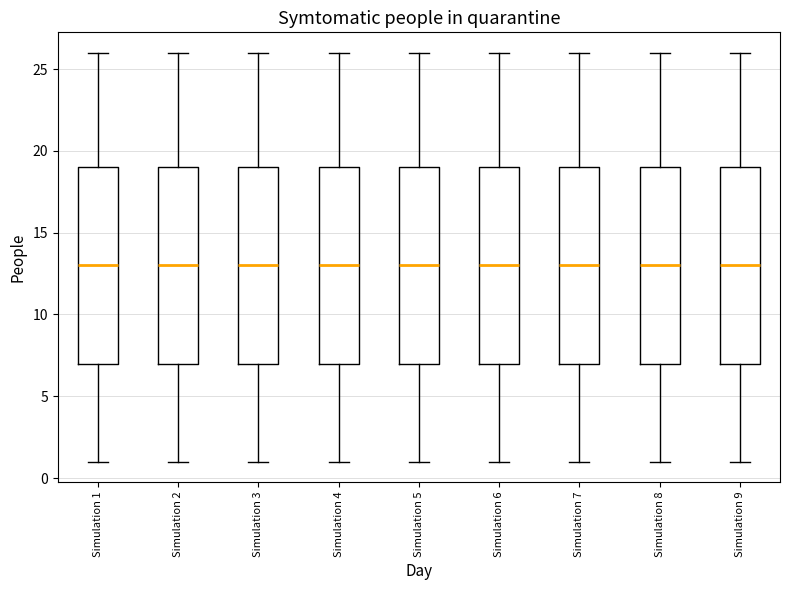

Reading left to right, read every box against the y-axis: the position of its median line, the range the box covers, and the ends of its whiskers. The values are not printed on the chart, so give them approximately, as read against the axis.

Simulation 1: median 13, box 7 to 19, whiskers 1 to 26
Simulation 2: median 13, box 7 to 19, whiskers 1 to 26
Simulation 3: median 13, box 7 to 19, whiskers 1 to 26
Simulation 4: median 13, box 7 to 19, whiskers 1 to 26
Simulation 5: median 13, box 7 to 19, whiskers 1 to 26
Simulation 6: median 13, box 7 to 19, whiskers 1 to 26
Simulation 7: median 13, box 7 to 19, whiskers 1 to 26
Simulation 8: median 13, box 7 to 19, whiskers 1 to 26
Simulation 9: median 13, box 7 to 19, whiskers 1 to 26